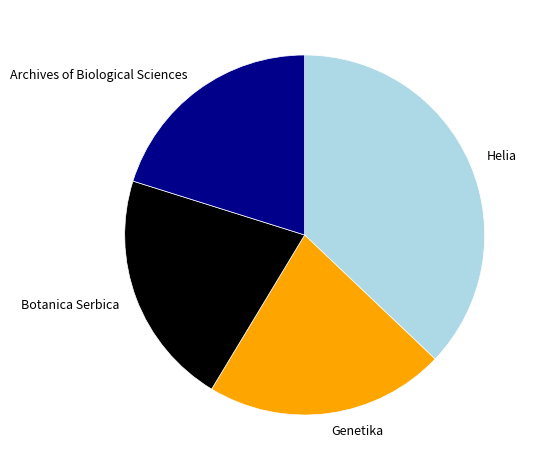

True or false: Archives of Biological Sciences accounts for 20% of the total.

True